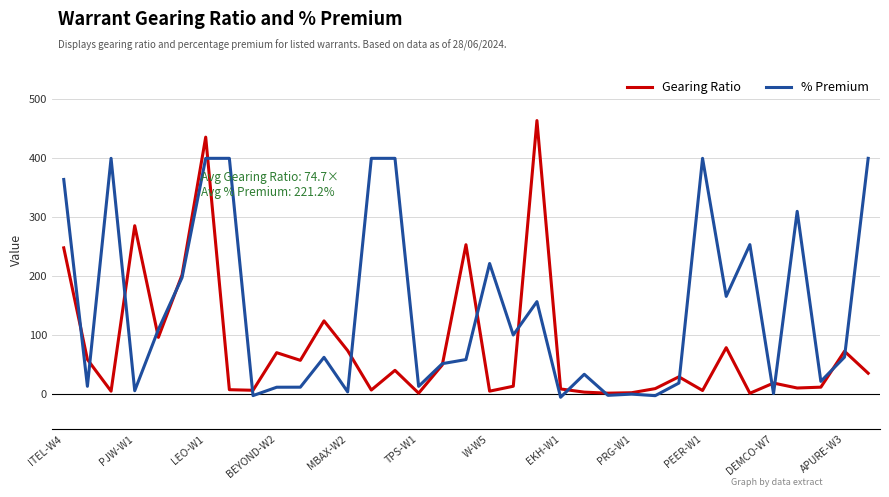

Rank the series by their average value, from lowest to highest.

Gearing Ratio, % Premium